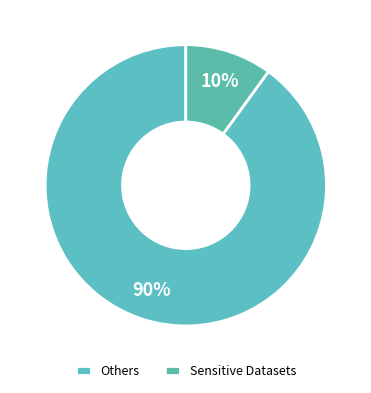

Count the number of slices in the pie.

2